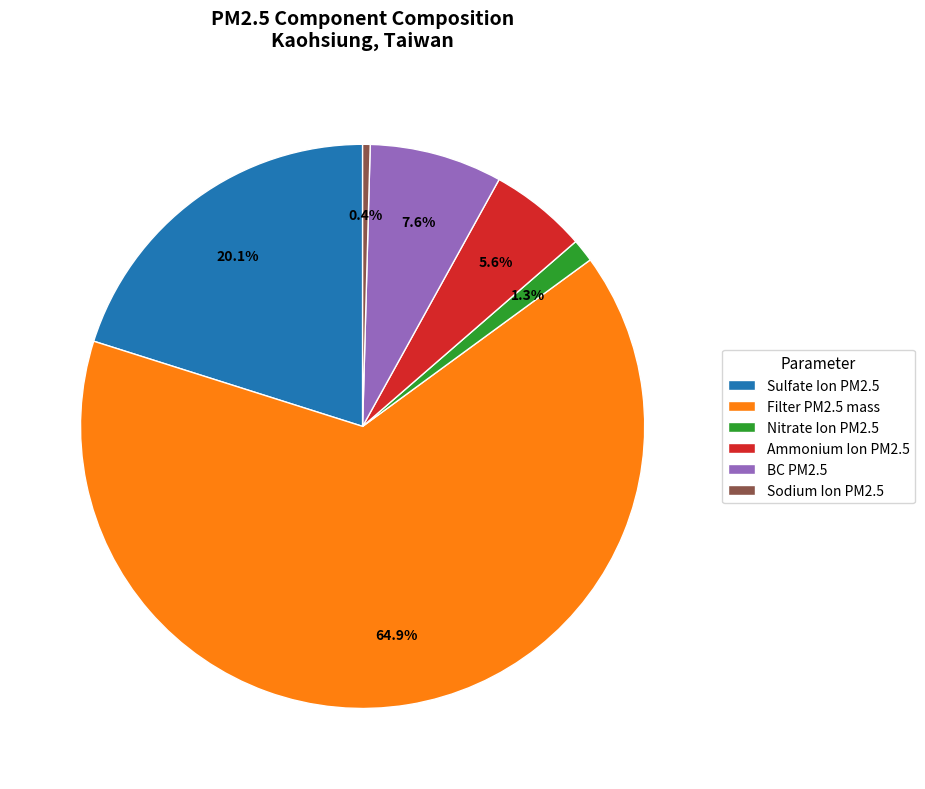

Which category accounts for the majority?

Filter PM2.5 mass